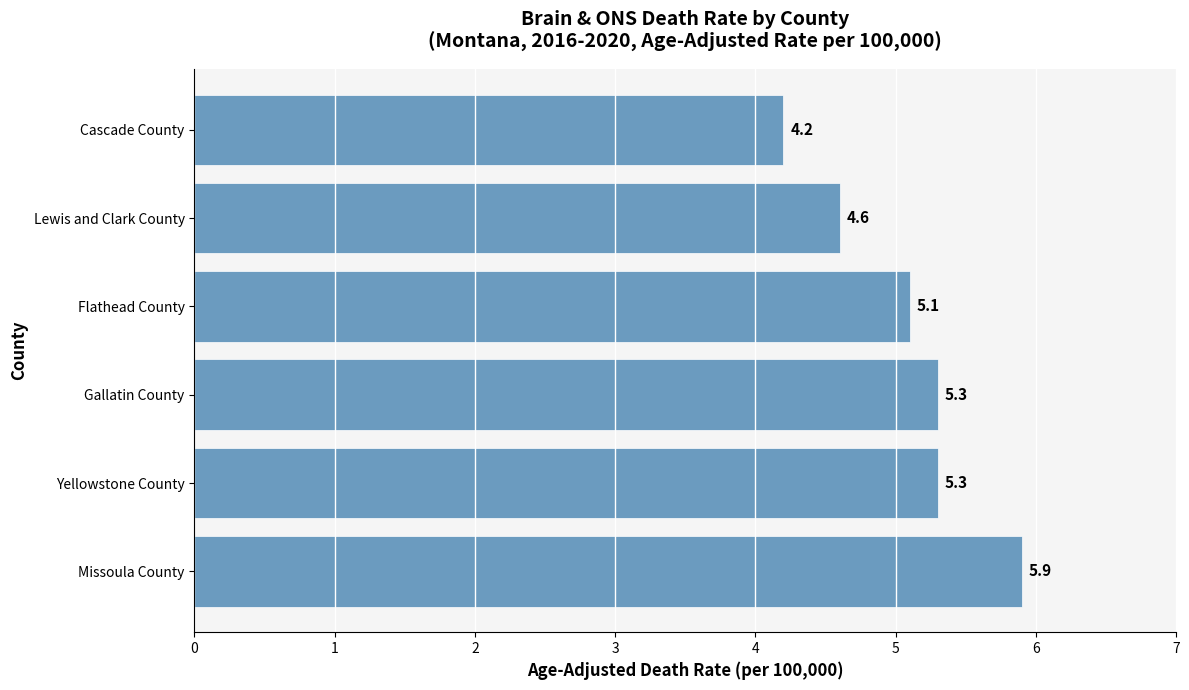

How many bars are there in total?

6